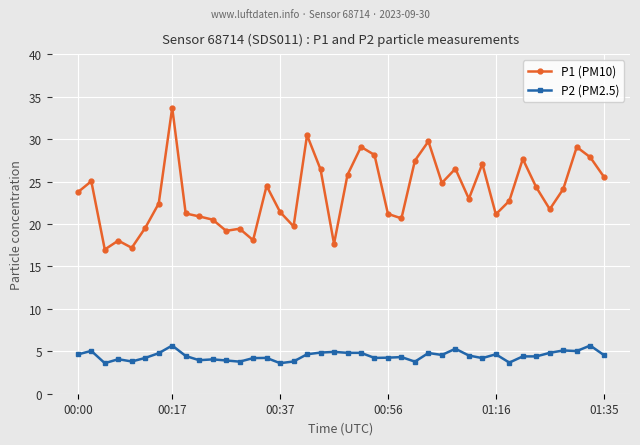

Which series has the largest total across all categories?

P1 (PM10)